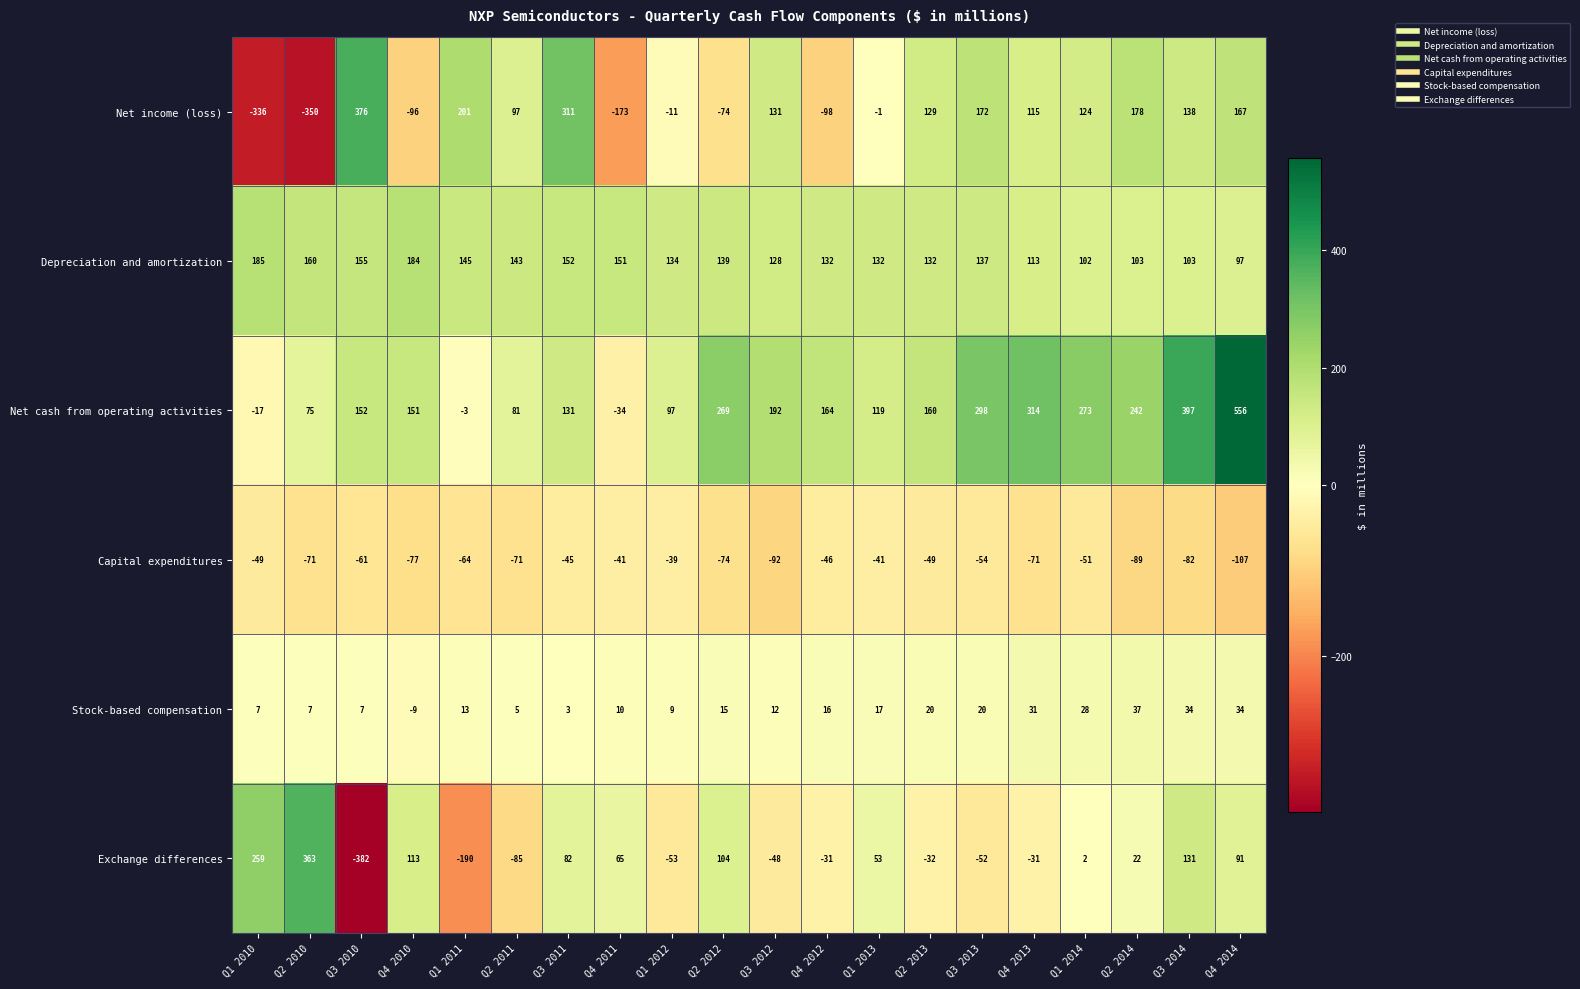

Which category has the highest value across all series?

Q4 2014